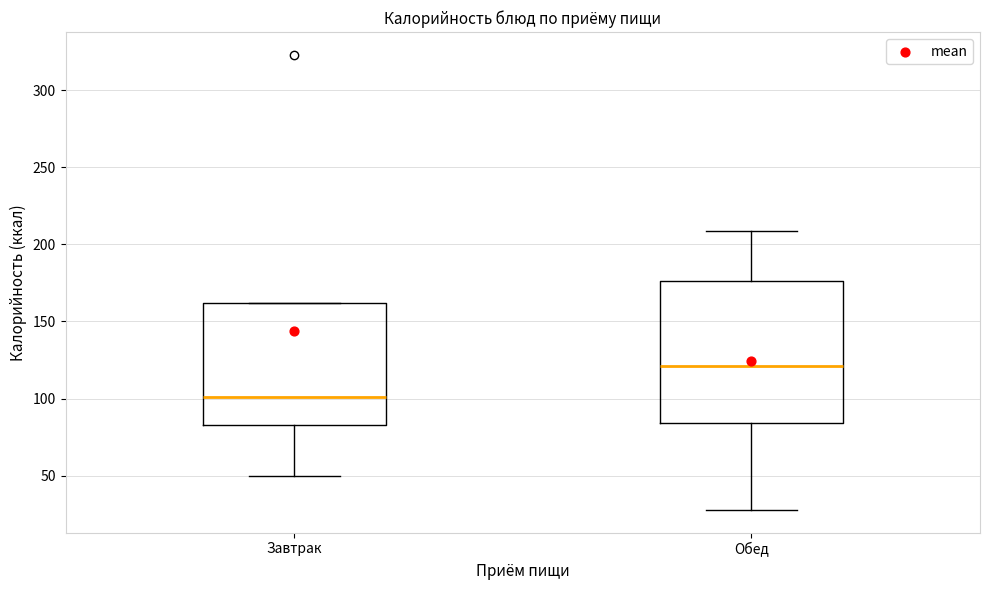

Reading left to right, read every box against the y-axis: the position of its median line, the range the box covers, and the ends of its whiskers. The values are not printed on the chart, so give them approximately, as read against the axis.

Завтрак: median 100, box 85 to 160, whiskers 50 to 160
Обед: median 120, box 85 to 175, whiskers 30 to 210